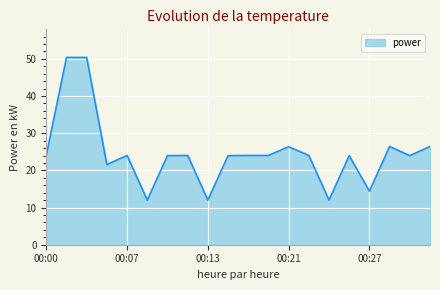

What is the minimum value shown in the chart?

12.0